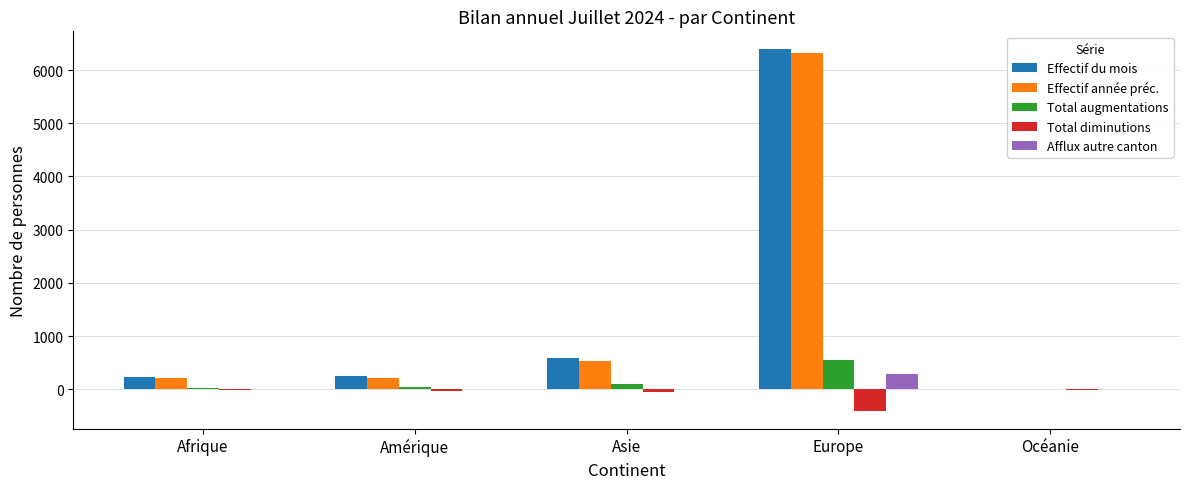

At which category is the sum across all series the highest?

Europe